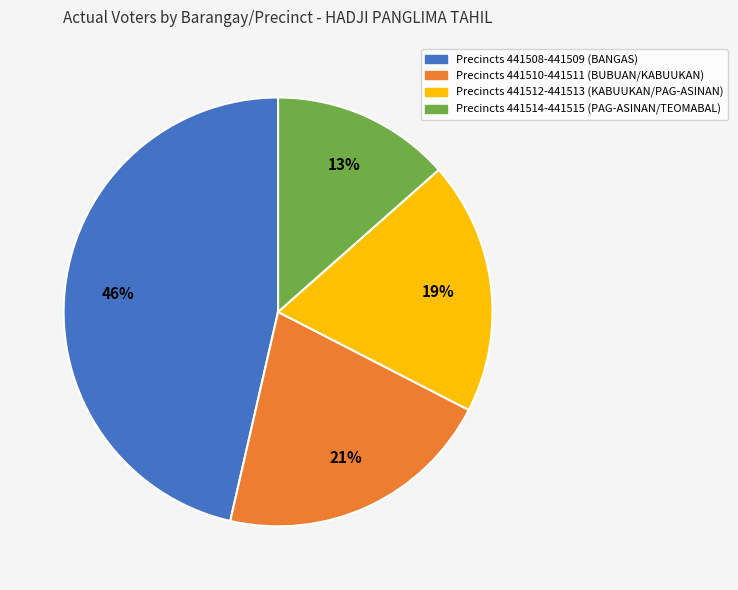

Count the number of slices in the pie.

4